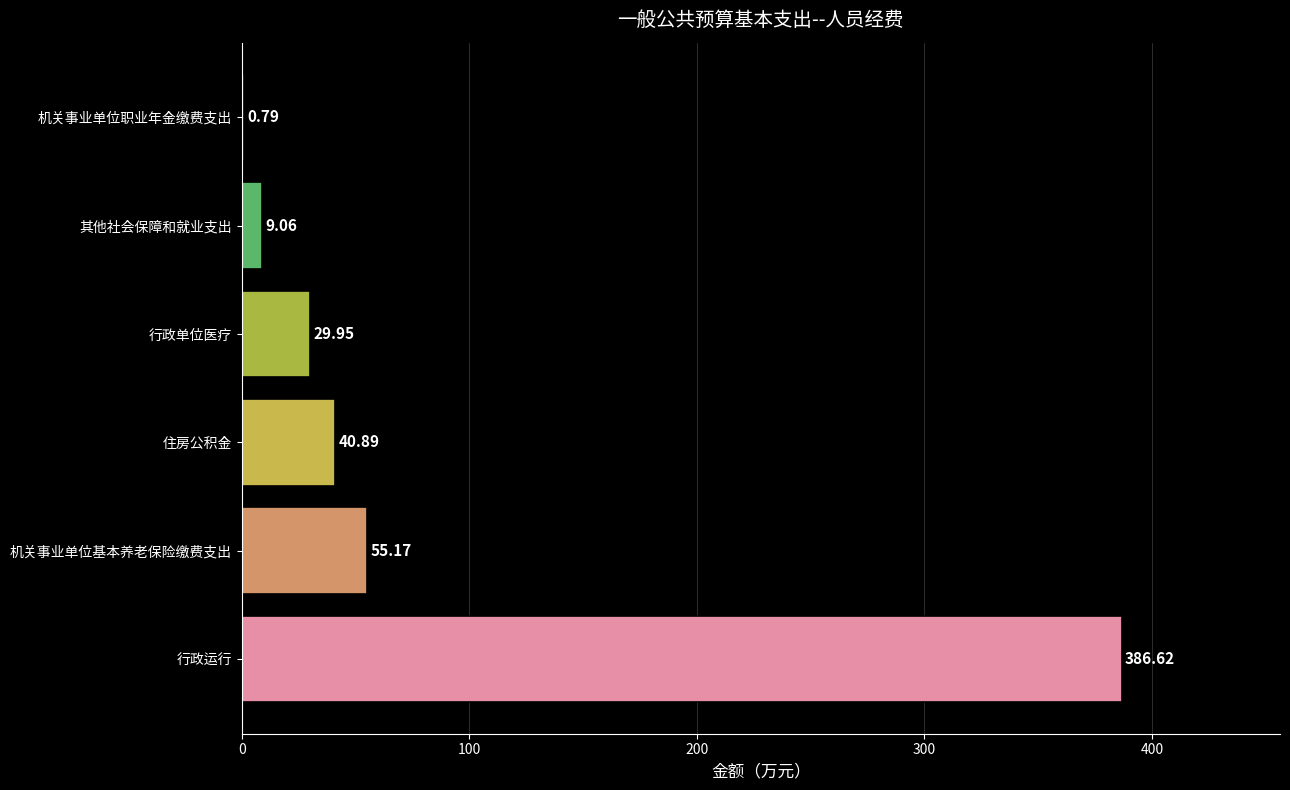

How many data points are above 40?

3